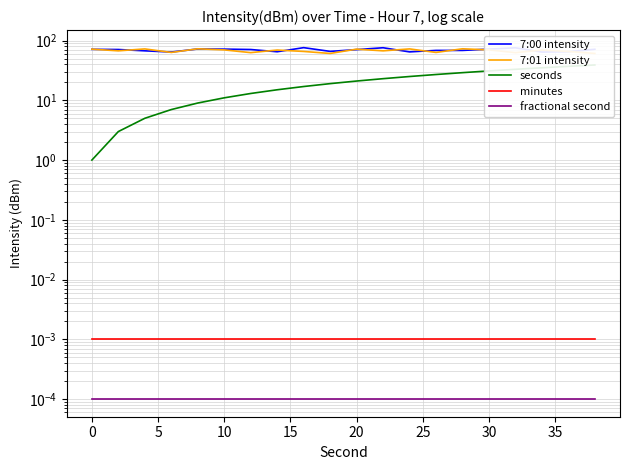

What are all the series names shown in the legend?

7:00 intensity, 7:01 intensity, seconds, minutes, fractional second